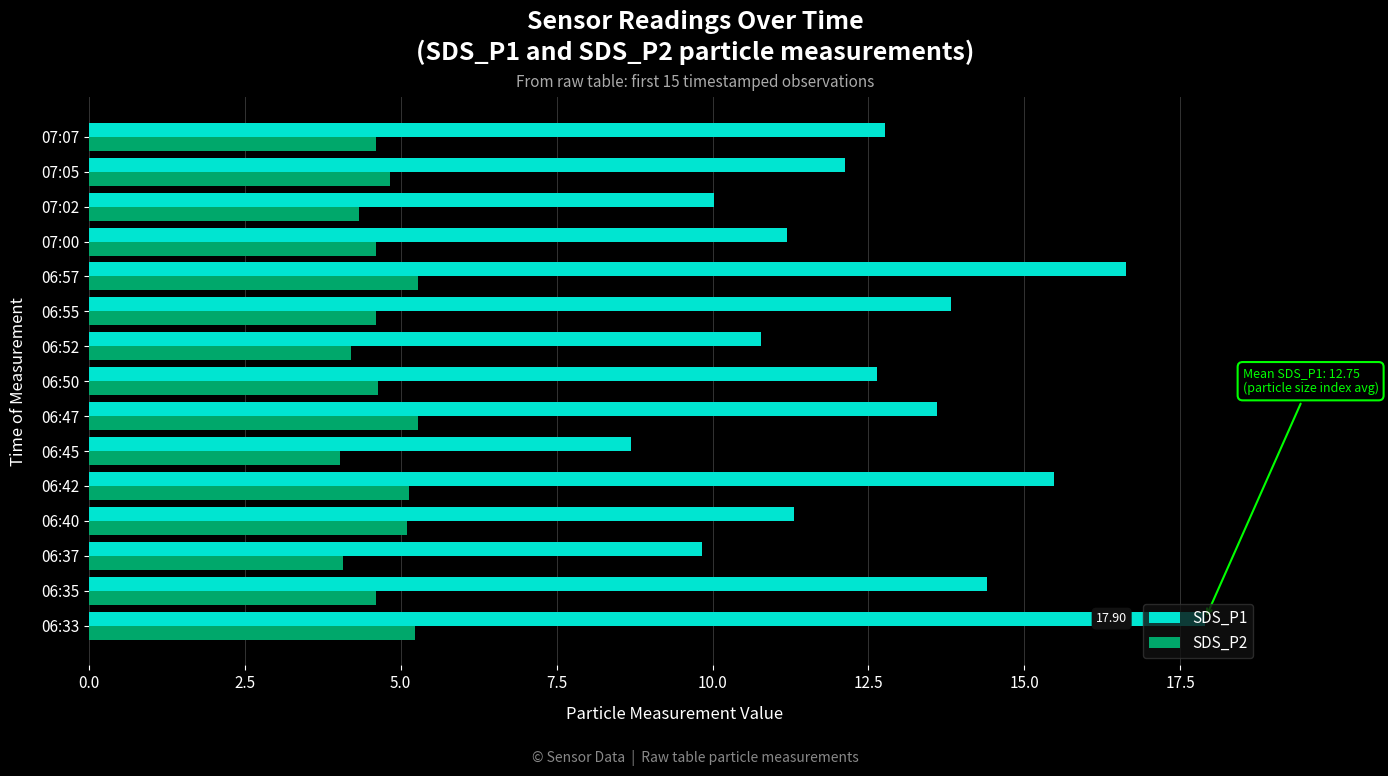

What is the highest value of the SDS_P2 series?

5.3